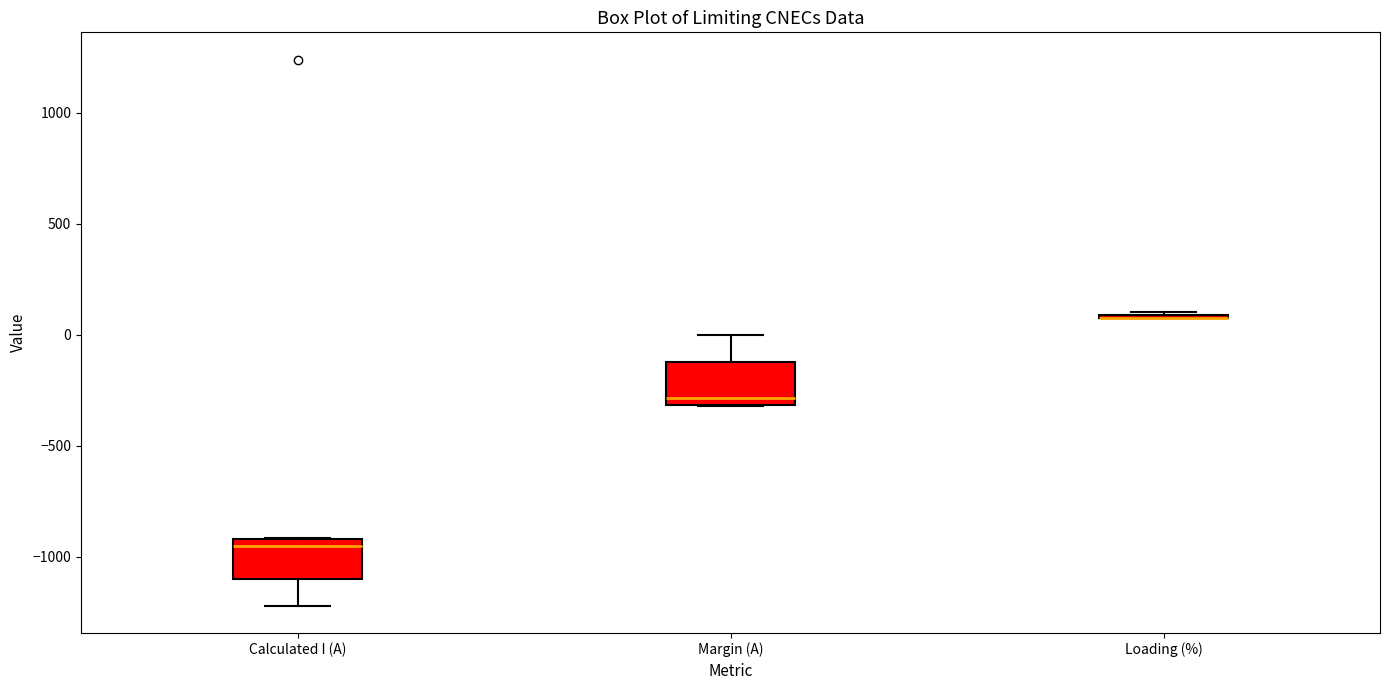

Reading left to right, transcribe this box plot: for each box, give where its median line is, the range the box spans, and where its two whiskers end, as read against the y-axis. The values are not printed on the chart, so give them approximately, as read against the axis.

Calculated I (A): median -950, box -1100 to -900, whiskers -1200 to -900
Margin (A): median -300 (just above the box's lower edge), box -300 to -100, whiskers -300 to 0
Loading (%): box collapsed to a line at 100, whiskers 50 to 100